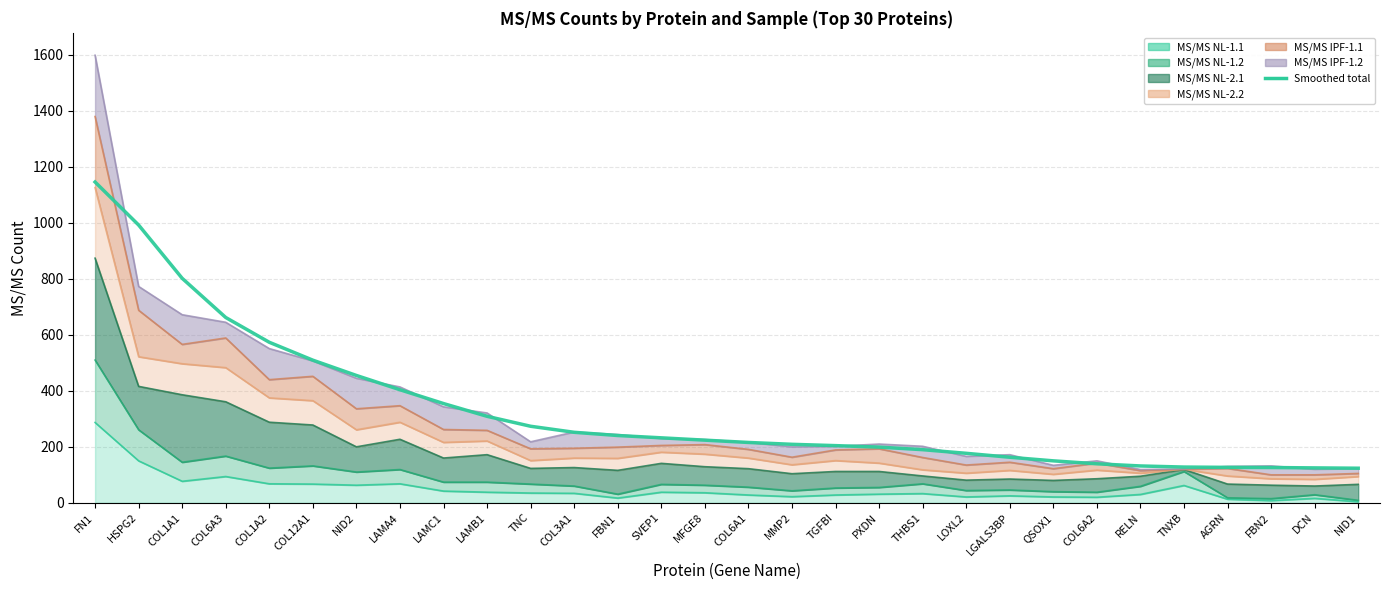

Does the chart have visible grid lines?

Yes